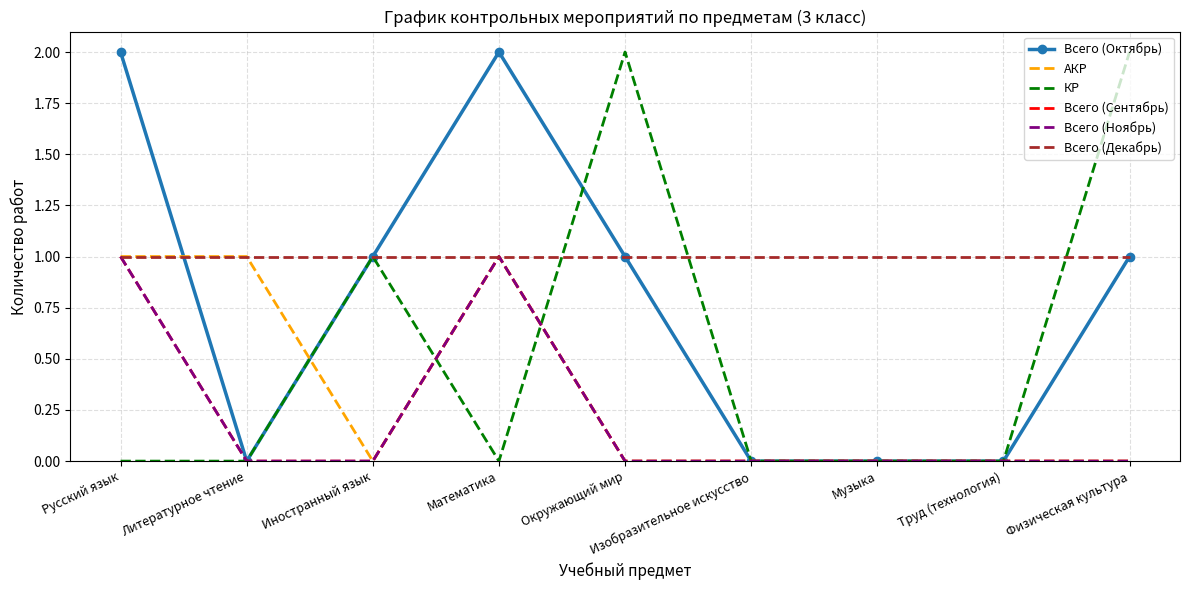

Does the chart have visible grid lines?

Yes